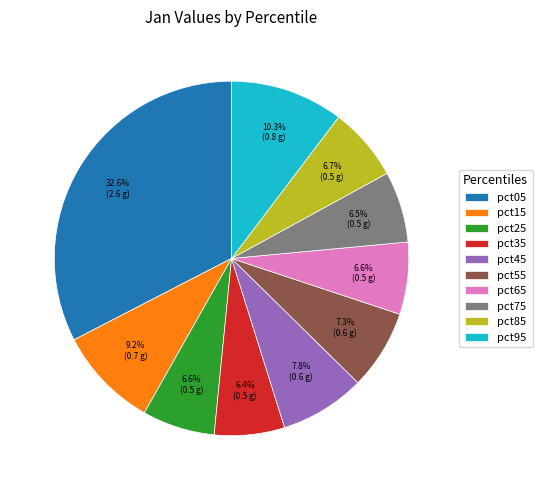

To the nearest percent, what is the difference between the largest and smallest slice percentages?

26%